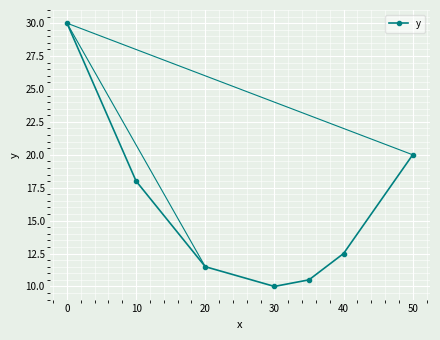

Reading left to right, extract all data points from this chart.

30.0	18.0	11.5	10.0	10.5	12.5	20.0